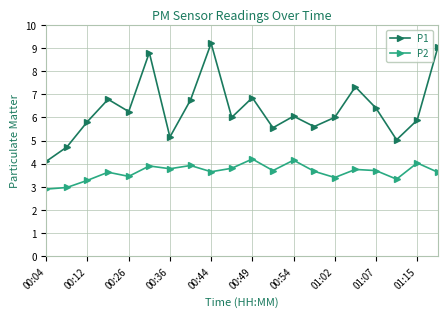

How many series are shown in this chart?

2